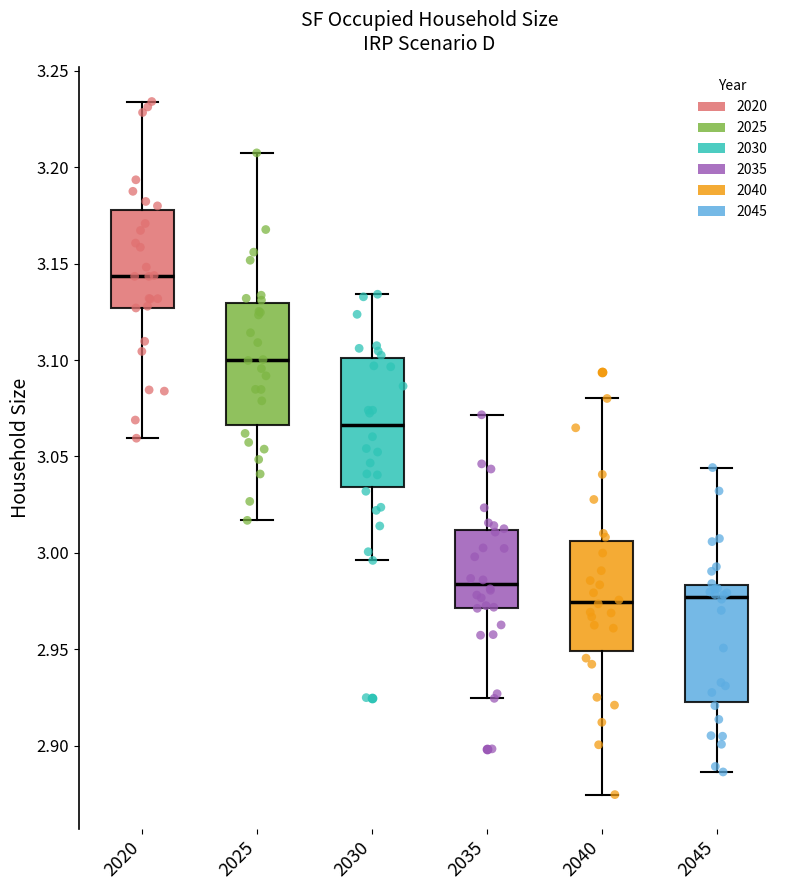

Which box has the highest median line?

2020